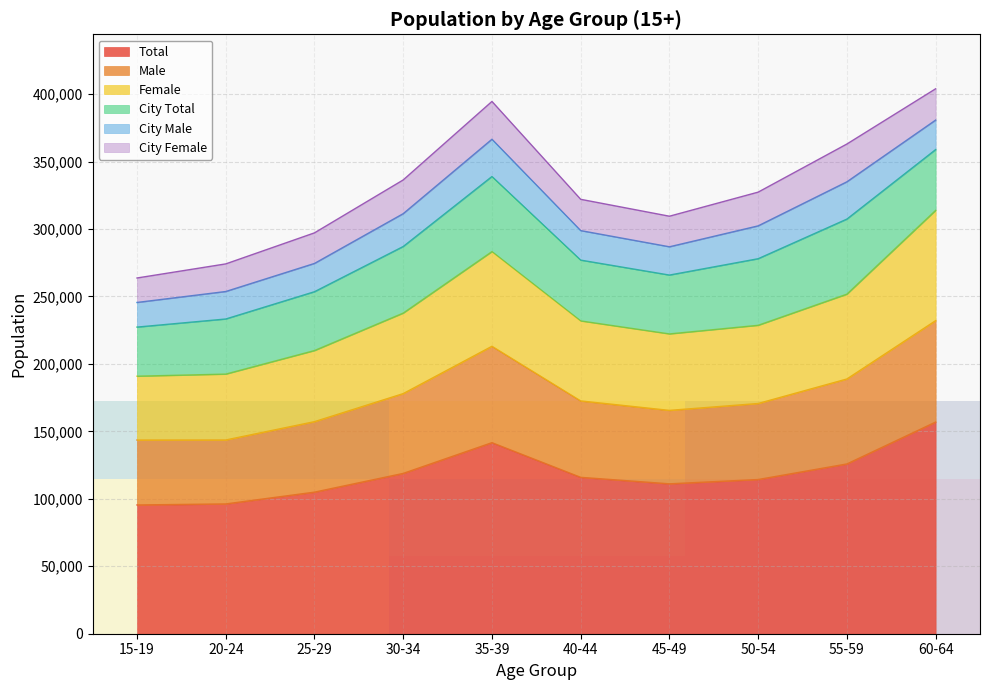

The value of Total at 15-19 is 26089. True or false?

False